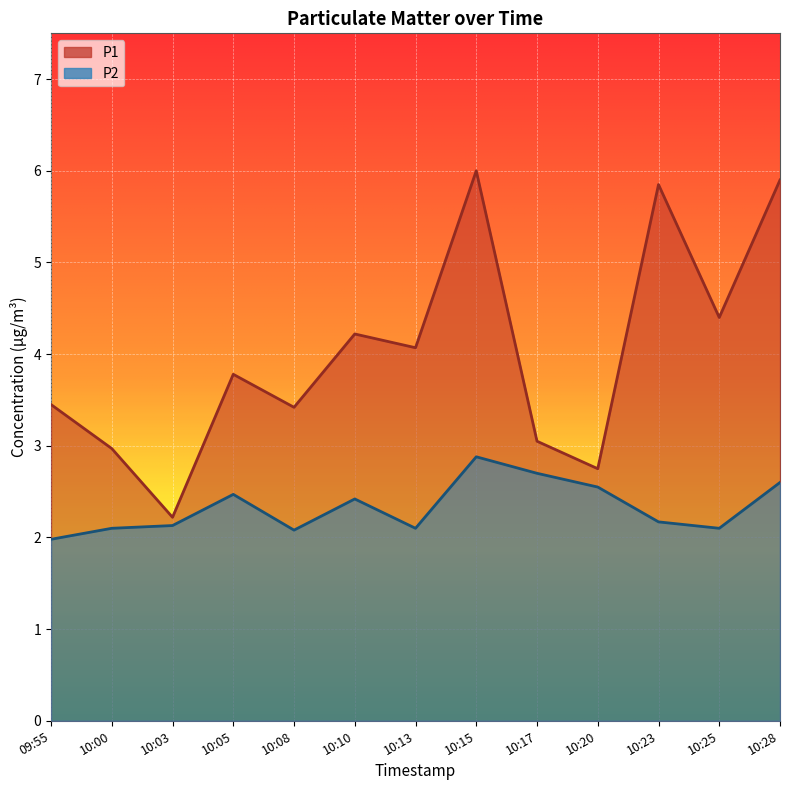

The value of P1 at 10:25 is 1.3. True or false?

False